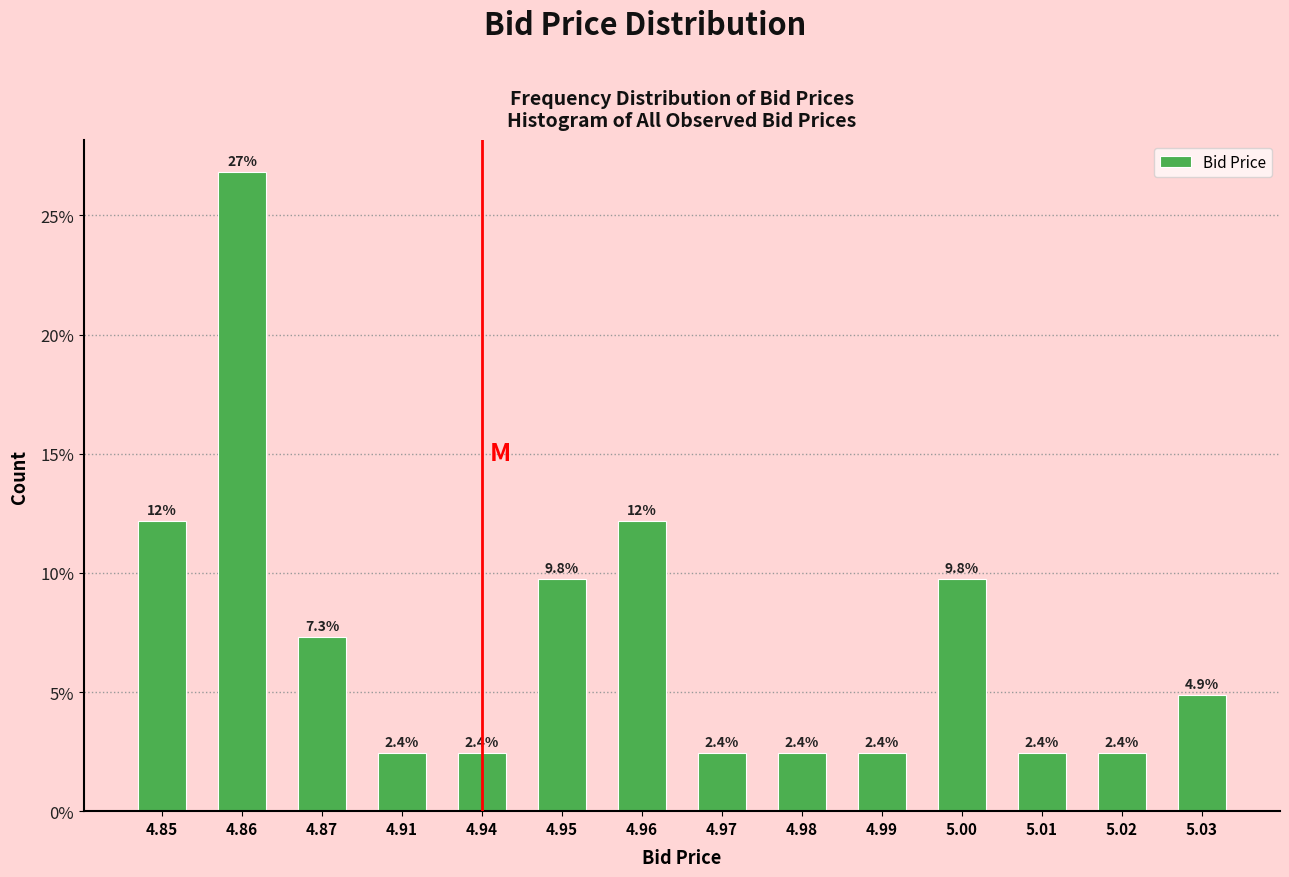

Reading left to right, extract all data points from this chart.

12.2	26.8	7.3	2.4	2.4	9.8	12.2	2.4	2.4	2.4	9.8	2.4	2.4	4.9